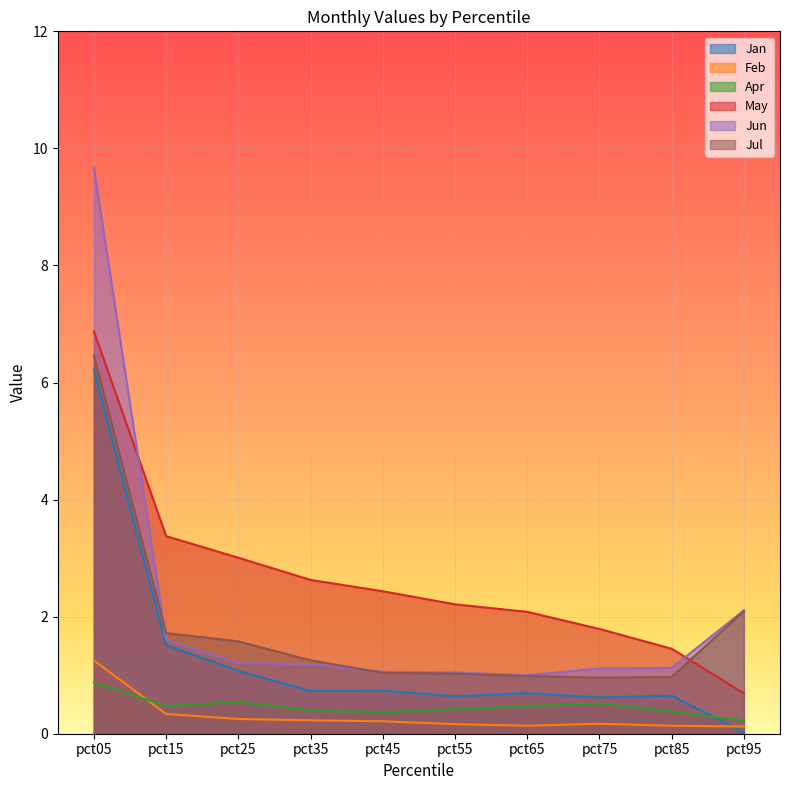

Where is the first local maximum for Apr?

pct25